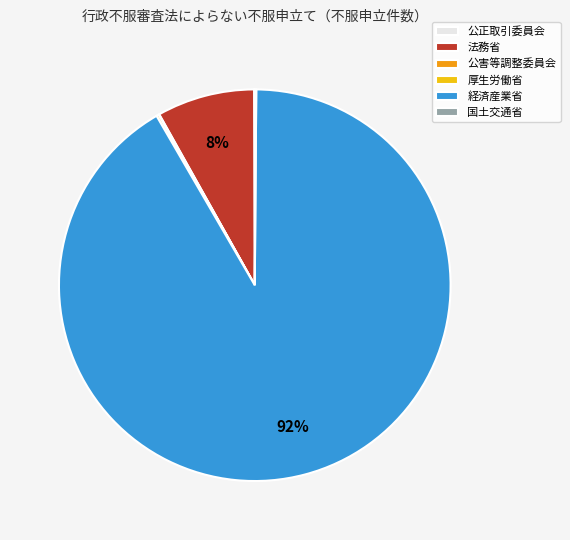

Does any single category account for the majority?

Yes